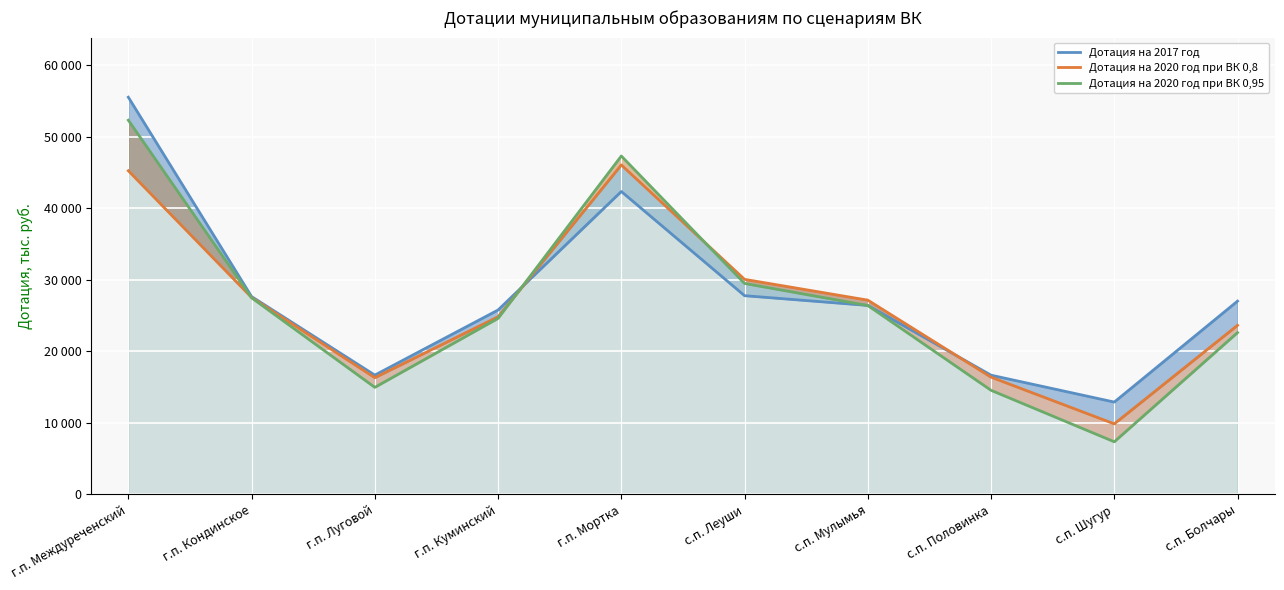

At which label does Дотация на 2020 год при ВК 0,8 first exceed 27169?

г.п. Междуреченский